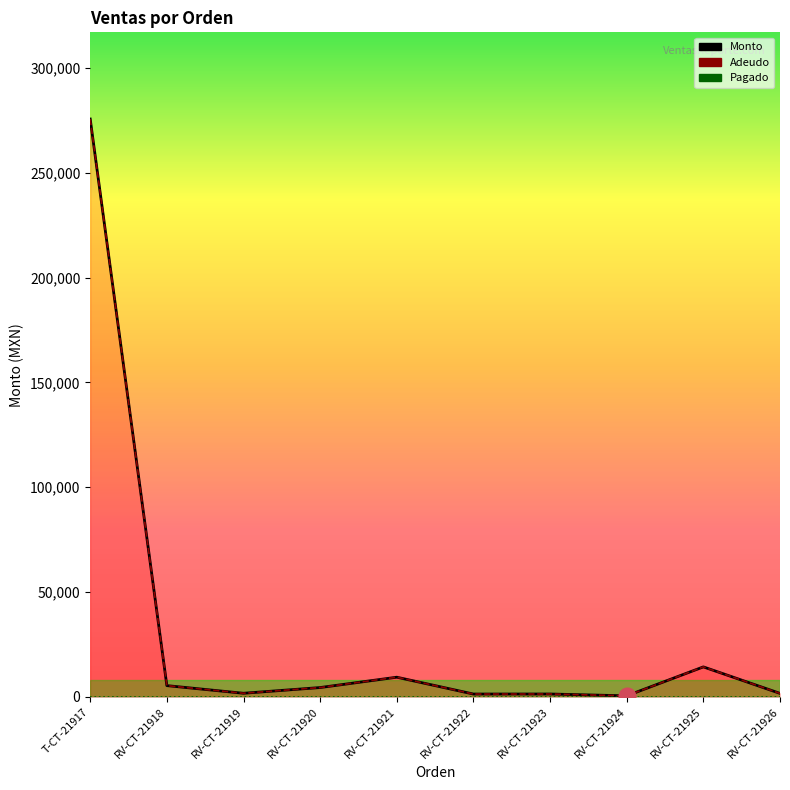

Reading left to right, extract all data points from this chart.

Monto: 275600	5419	1770	4500	9430	1400	1420	550	14350	1716
Adeudo: 275600	5419	1770	4500	9430	1400	1420	550	14350	1716